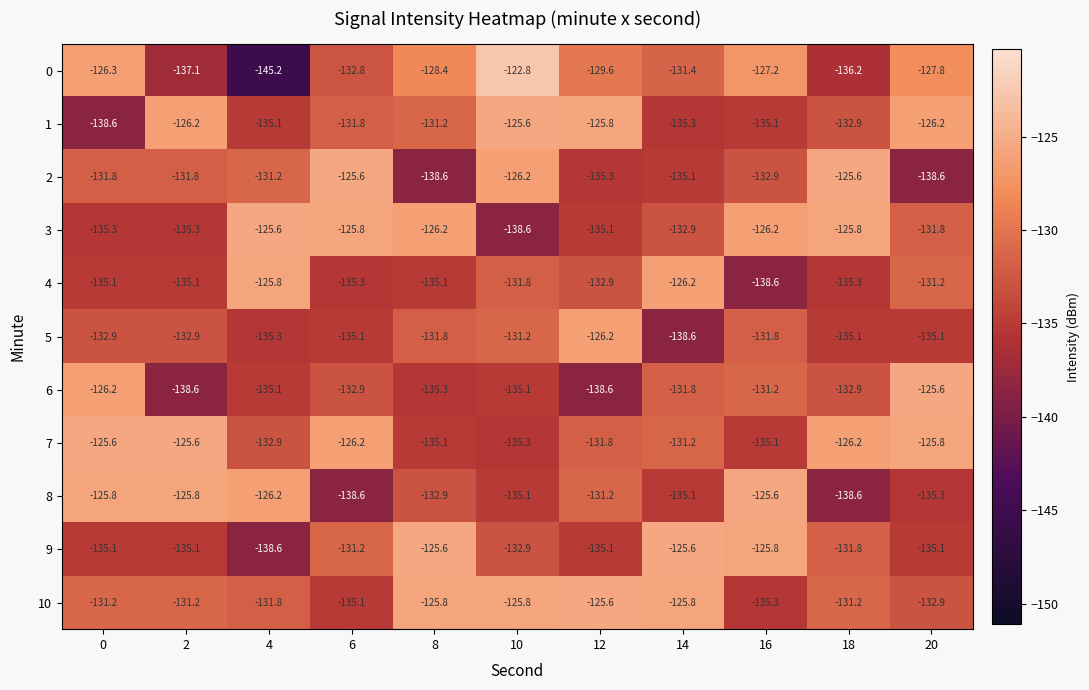

What is the difference between the 8 values at 2 and 14?

9.3